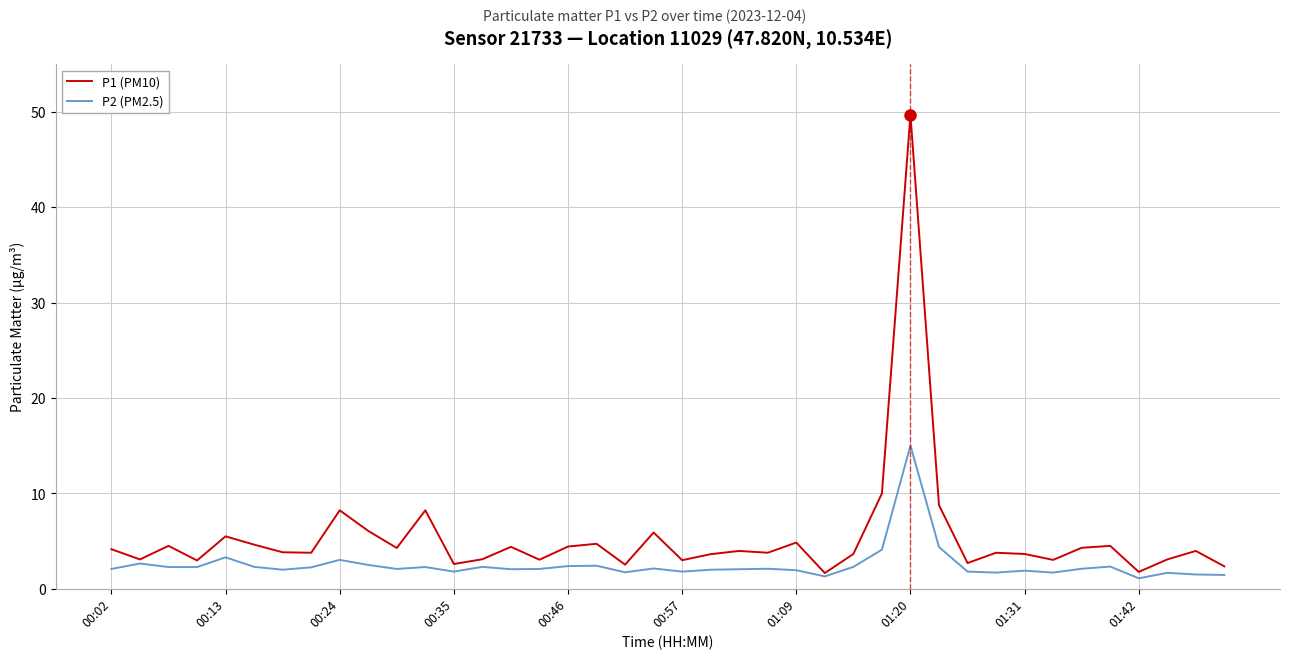

What is the minimum value for P2 (PM2.5)?

1.1